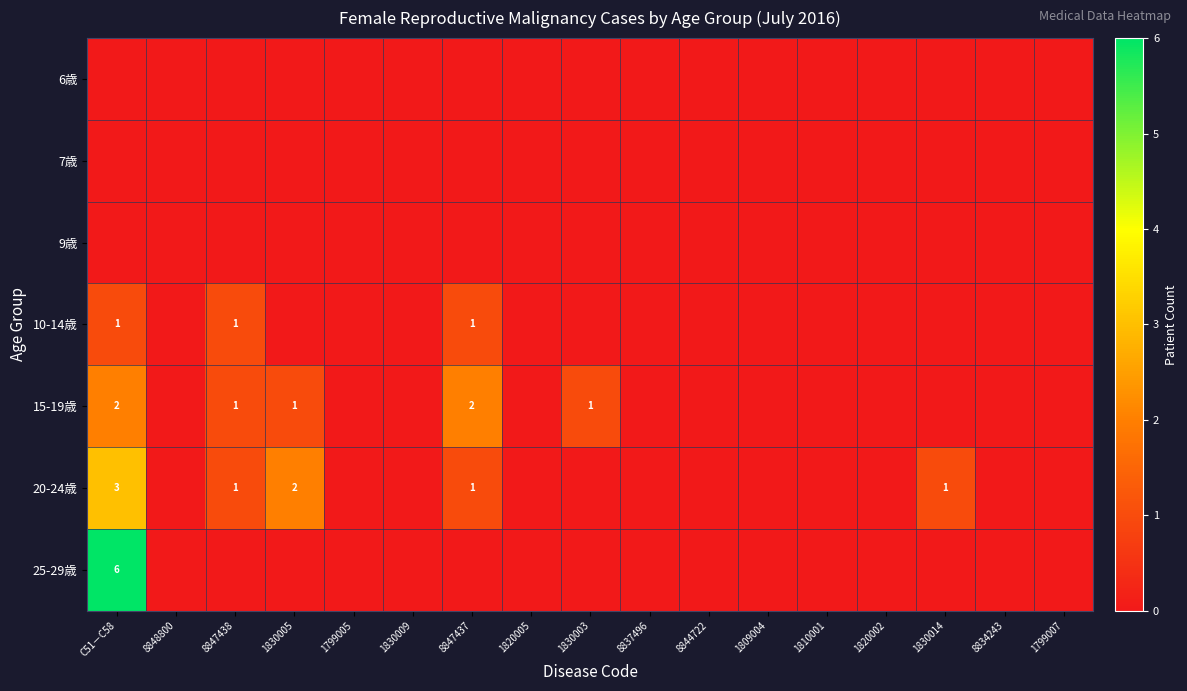

The value of 20-24歳 at 1830005 is 3. True or false?

False